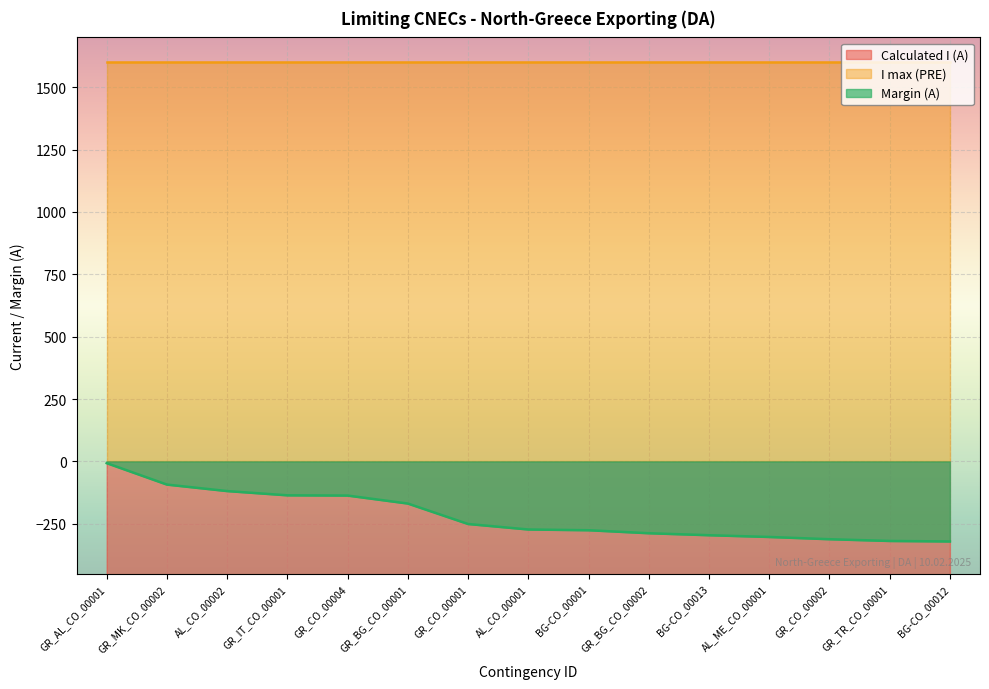

Which category has the highest value in the Margin (A) series?

GR_AL_CO_00001